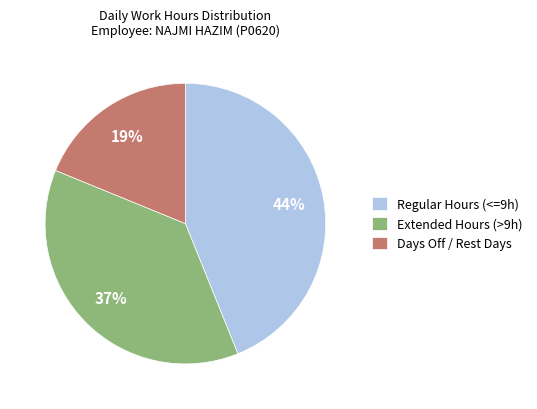

Between Regular Hours (<=9h) and Extended Hours (>9h), which is larger?

Regular Hours (<=9h)